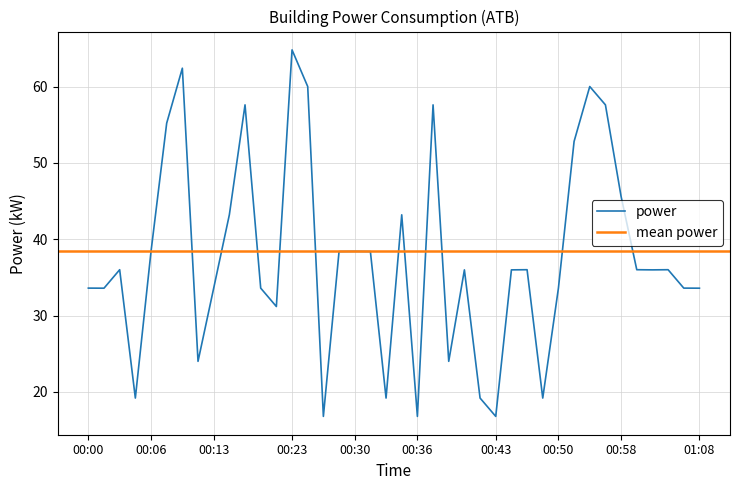

How many data points does each series have?

40